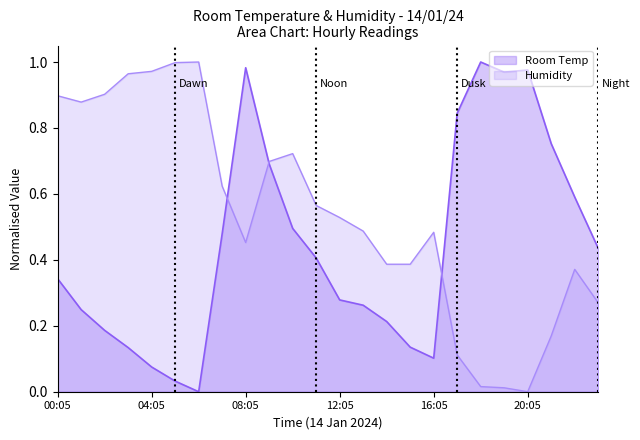

How many lines are shown in the chart?

2